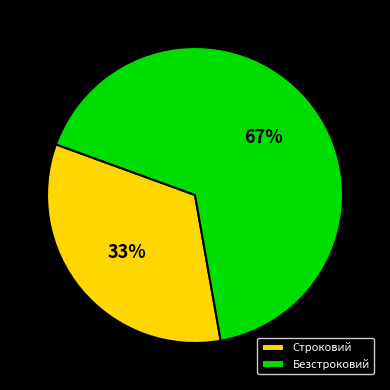

Rank the categories by value from lowest to highest.

Строковий, Безстроковий